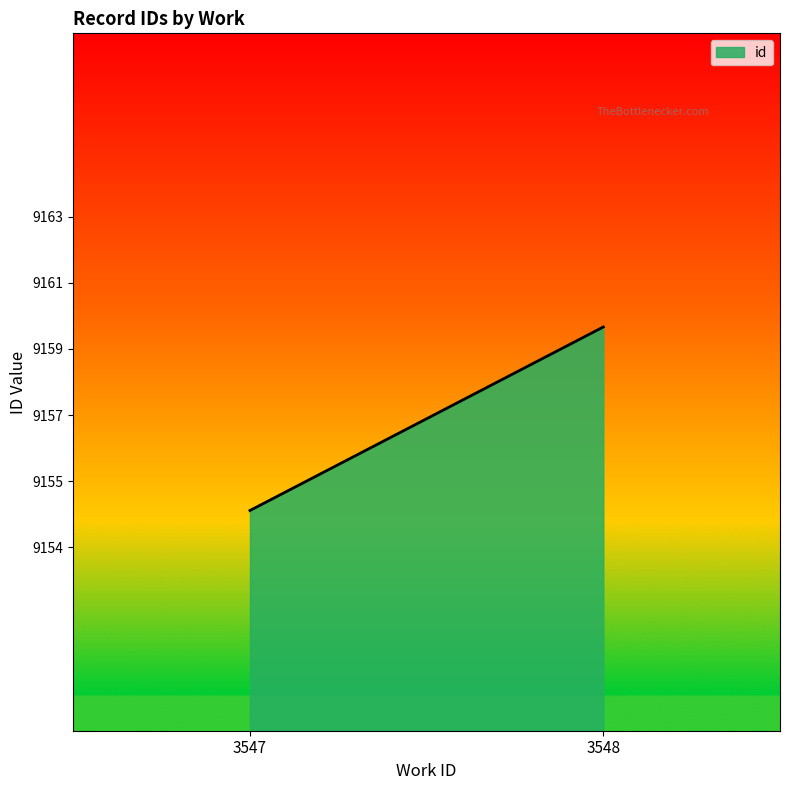

What is the average value?

9158